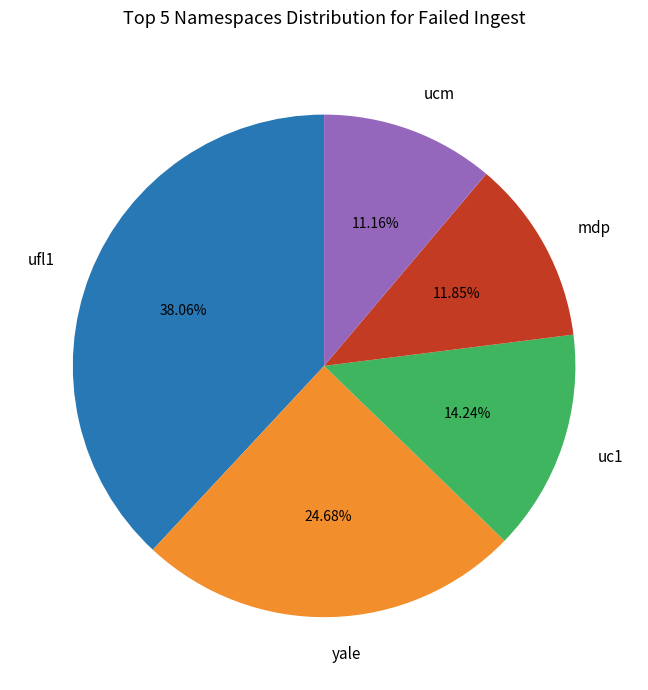

Is the sum of ucm and uc1 greater than half?

No